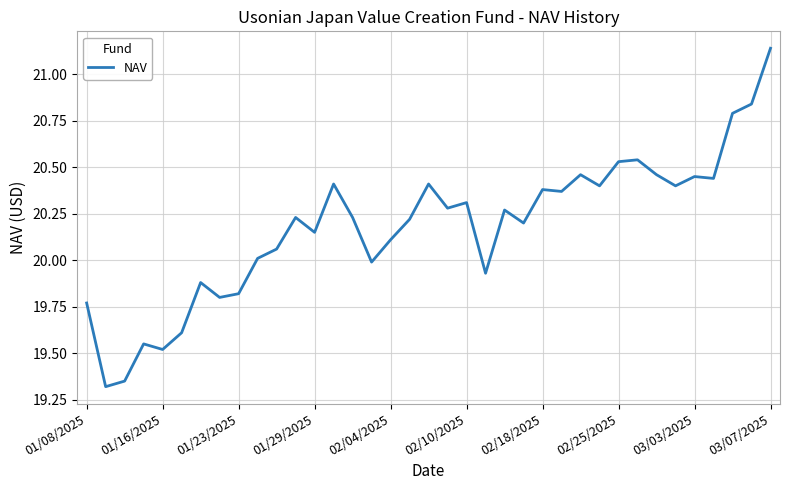

What is the difference between the maximum and minimum values?

1.8